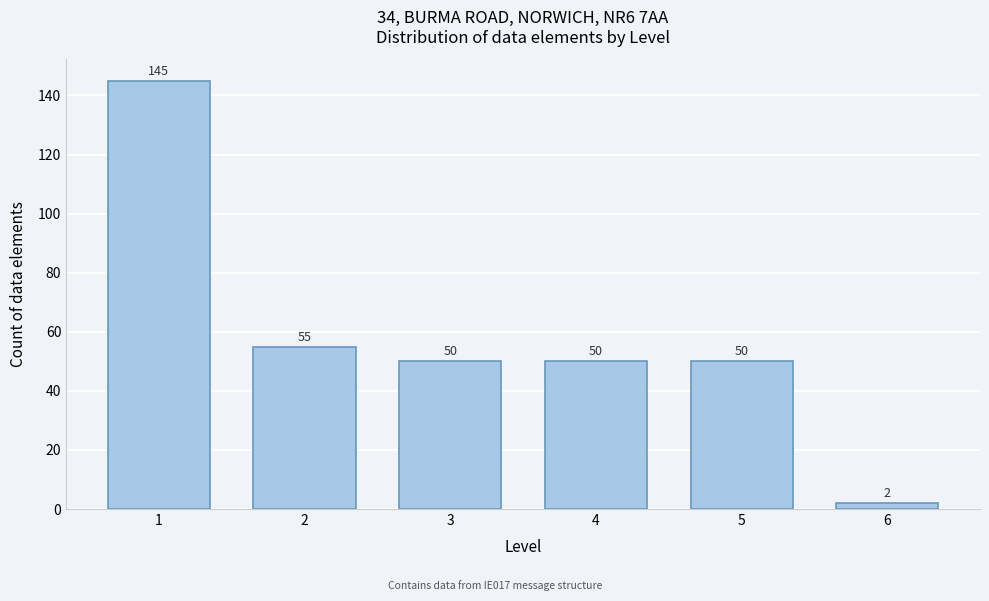

Reading left to right, what are all the values shown in this chart?

1=145	2=55	3=50	4=50	5=50	6=2